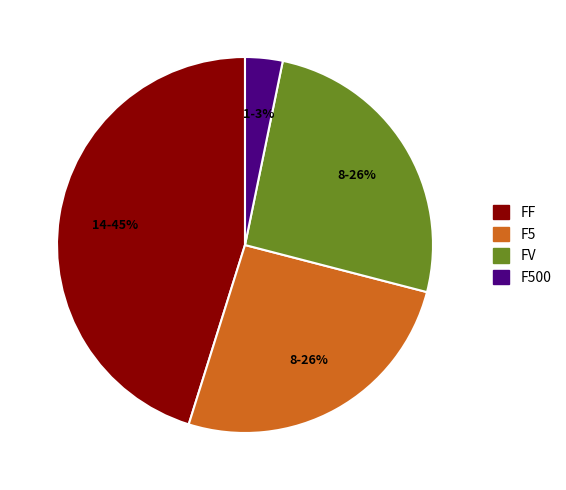

To the nearest percent, what is the combined percentage of FV and FF?

71%